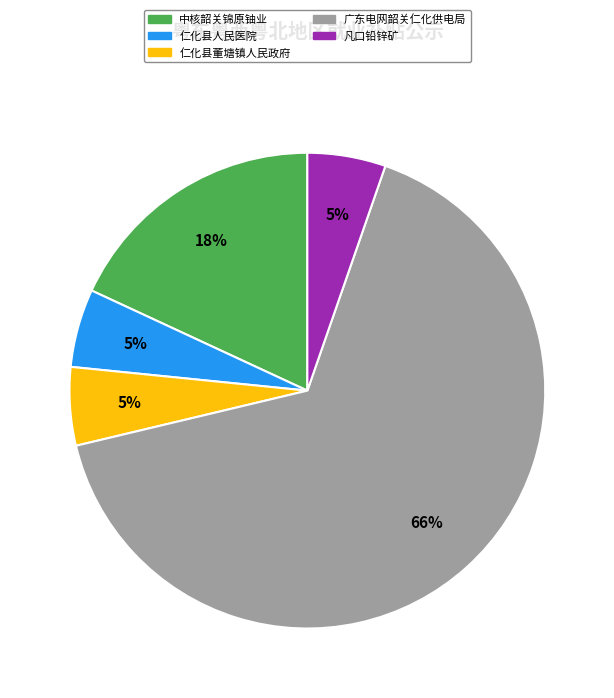

To the nearest percent, what is the average slice percentage?

20%